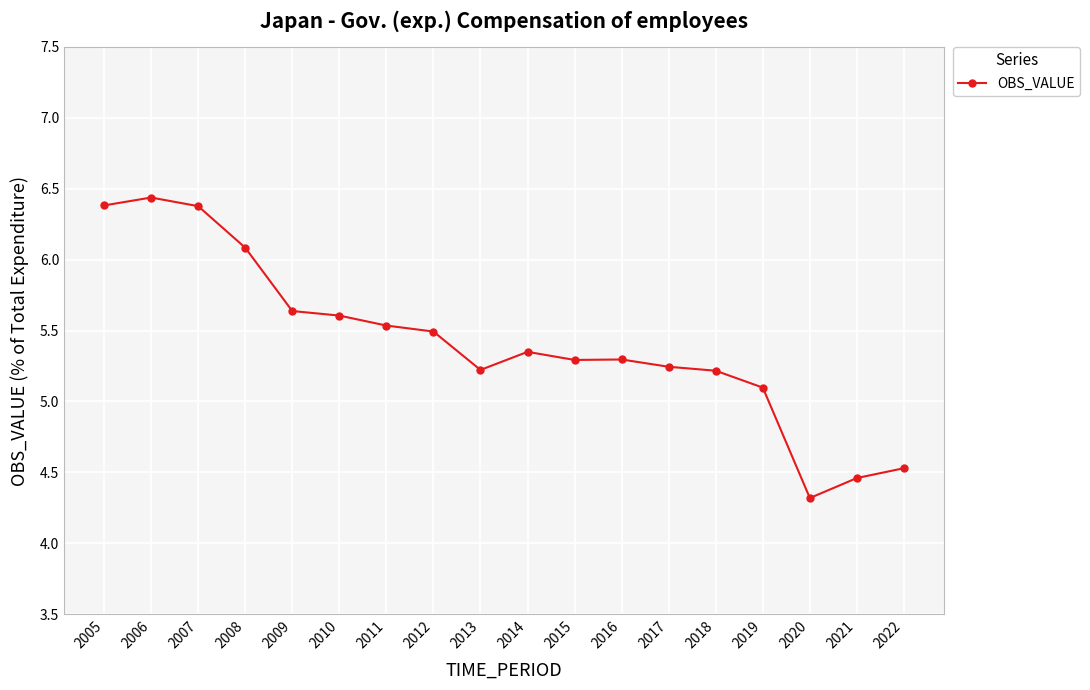

Which has a higher value, 2006 or 2005?

2006